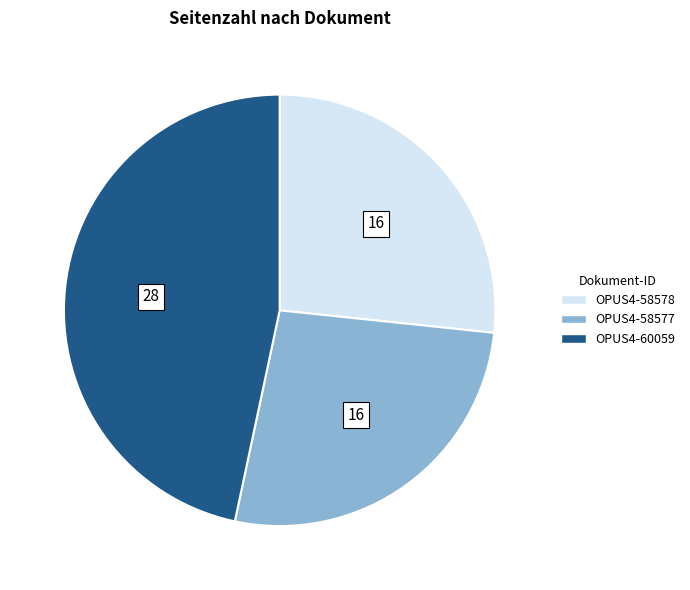

Is the sum of OPUS4-60059 and OPUS4-58577 greater than half?

Yes